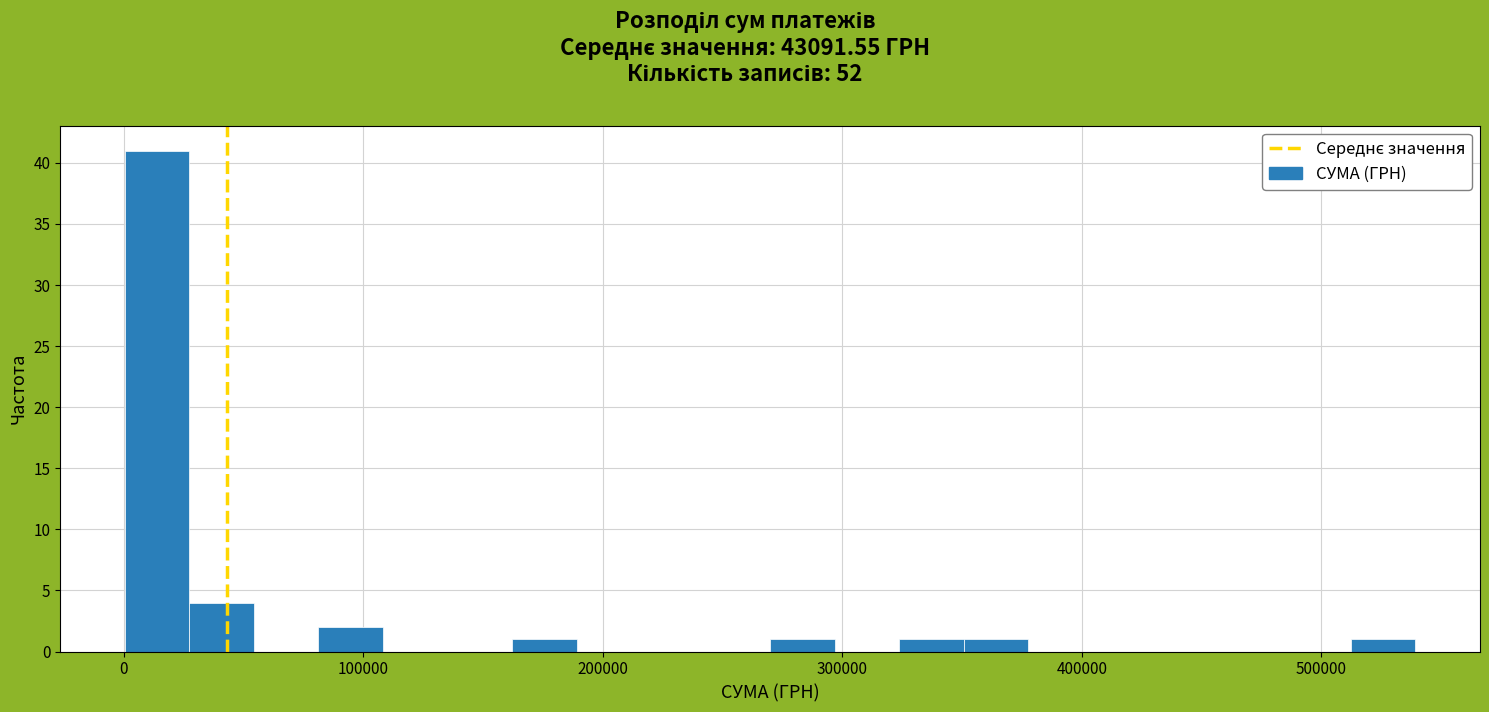

Around what value on the x-axis is the tallest bar? Give the approximate position of its centre, as read against the axis.

10000